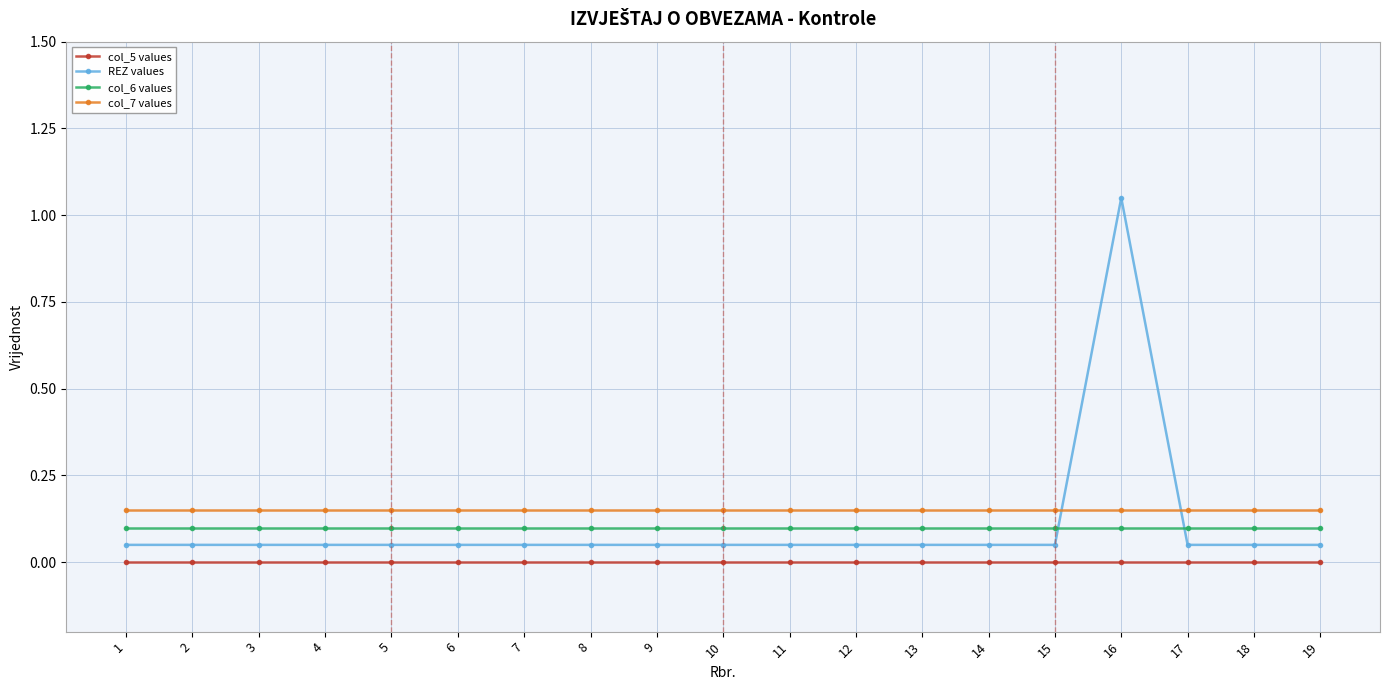

The col_5 values series shows 0.0 at 2. True or false?

True